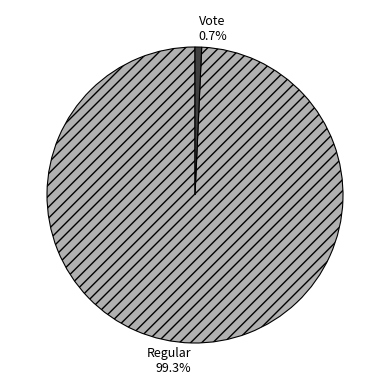

Which has a higher value, Regular or Vote?

Regular